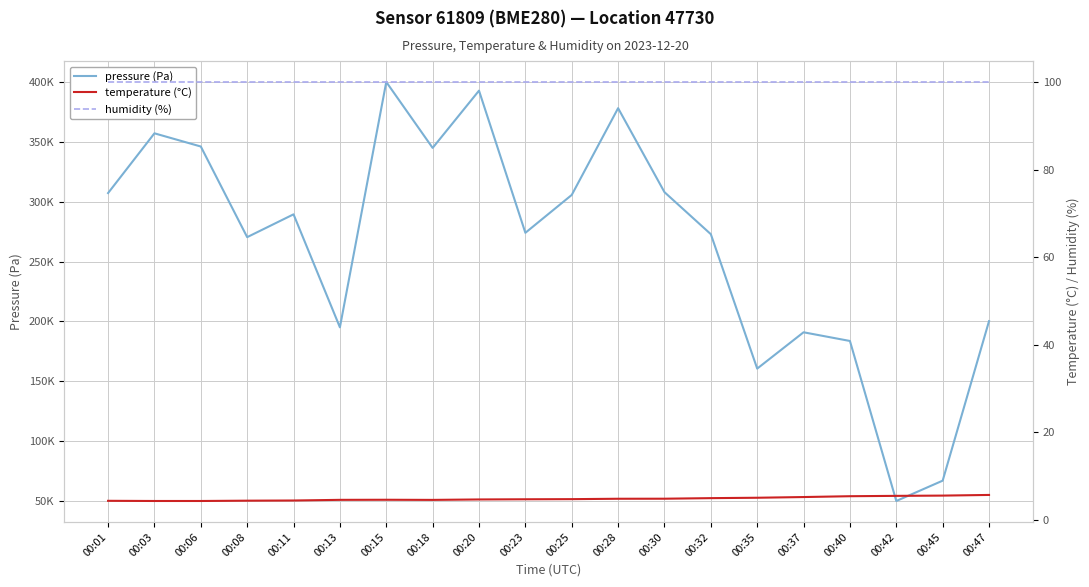

Reading left to right, transcribe all the data shown in this chart.

pressure (Pa): 307185.2	357092.6	346074.1	270370.4	289425.9	195055.6	400000.0	344907.4	392740.7	274000.0	305629.6	378092.6	307963.0	272833.3	160574.1	190907.4	183648.1	50000.0	66981.5	200240.7
temperature (°C): 4.4	4.3	4.3	4.4	4.5	4.6	4.6	4.6	4.7	4.7	4.8	4.8	4.9	5.0	5.1	5.2	5.4	5.5	5.6	5.7
humidity (%): 100.0	100.0	100.0	100.0	100.0	100.0	100.0	100.0	100.0	100.0	100.0	100.0	100.0	100.0	100.0	100.0	100.0	100.0	100.0	100.0